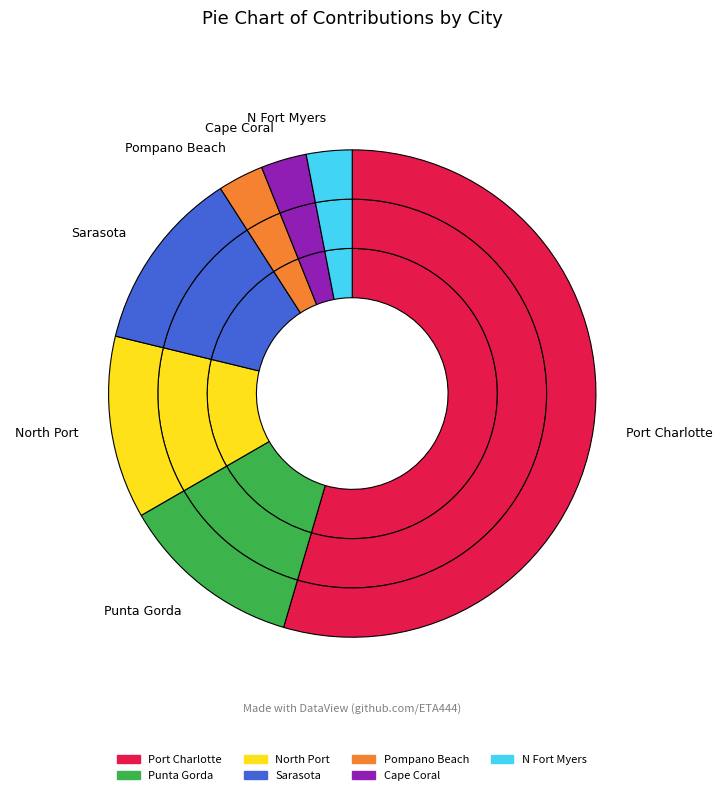

Is it true that Cape Coral is 3% of the pie?

True